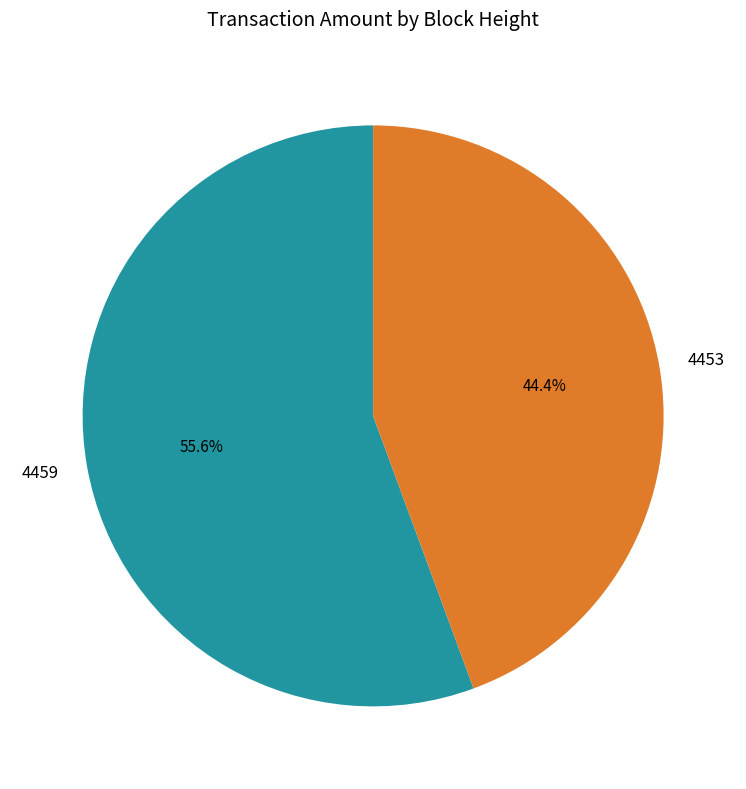

To the nearest percent, what is the average slice percentage?

50%